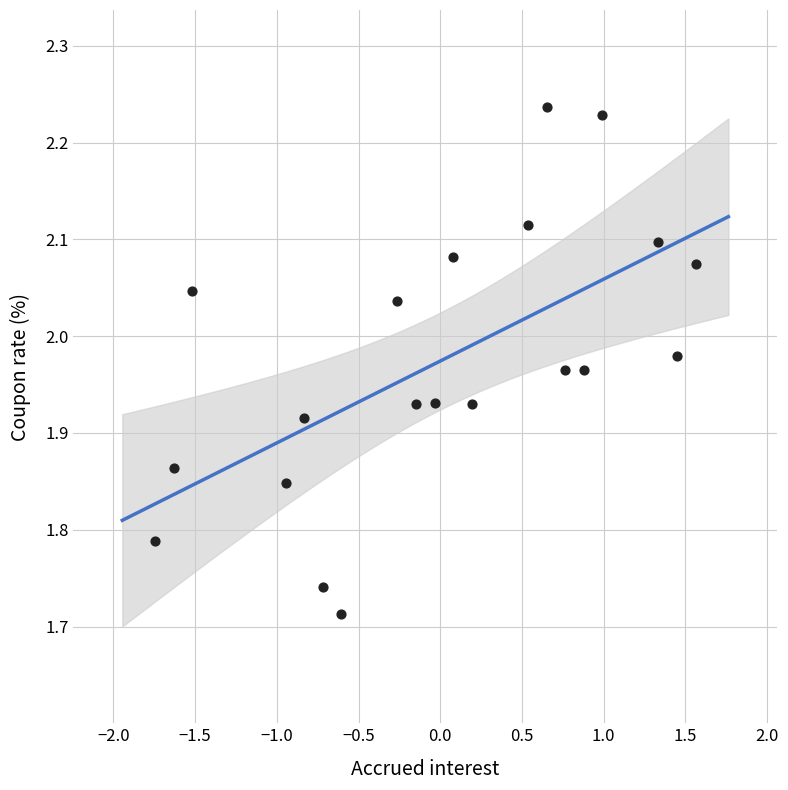

What is the range of X values (max minus min)?

3.3